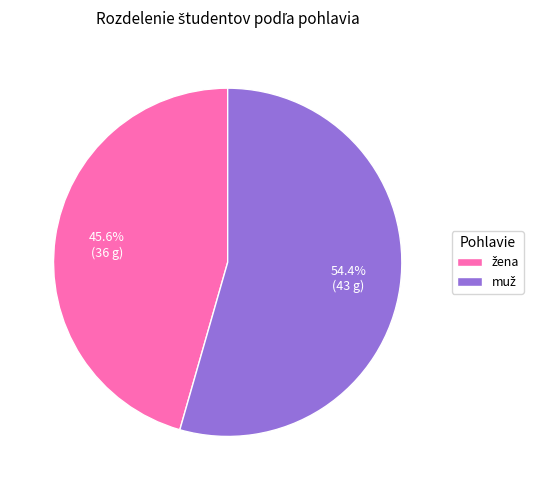

Is there a majority slice in this chart?

Yes